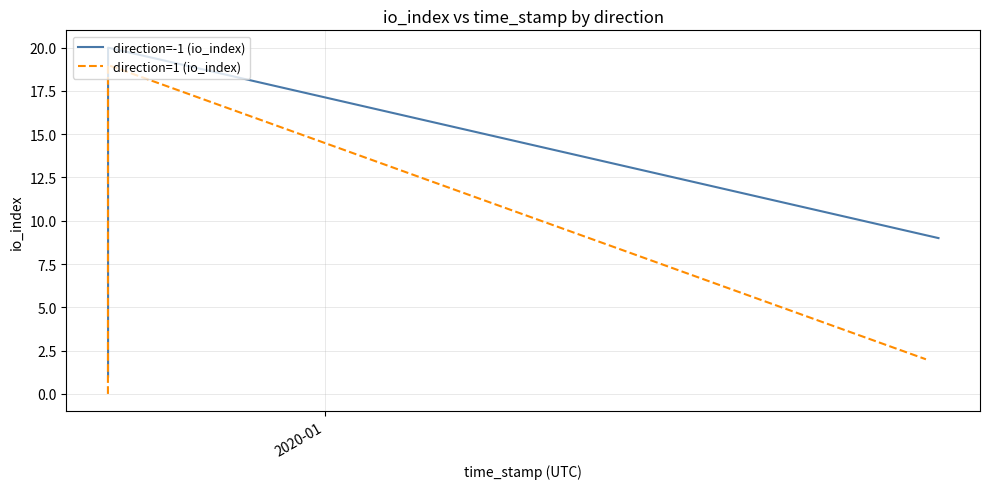

True or false: direction=1 (io_index) and direction=-1 (io_index) cross at least once.

False